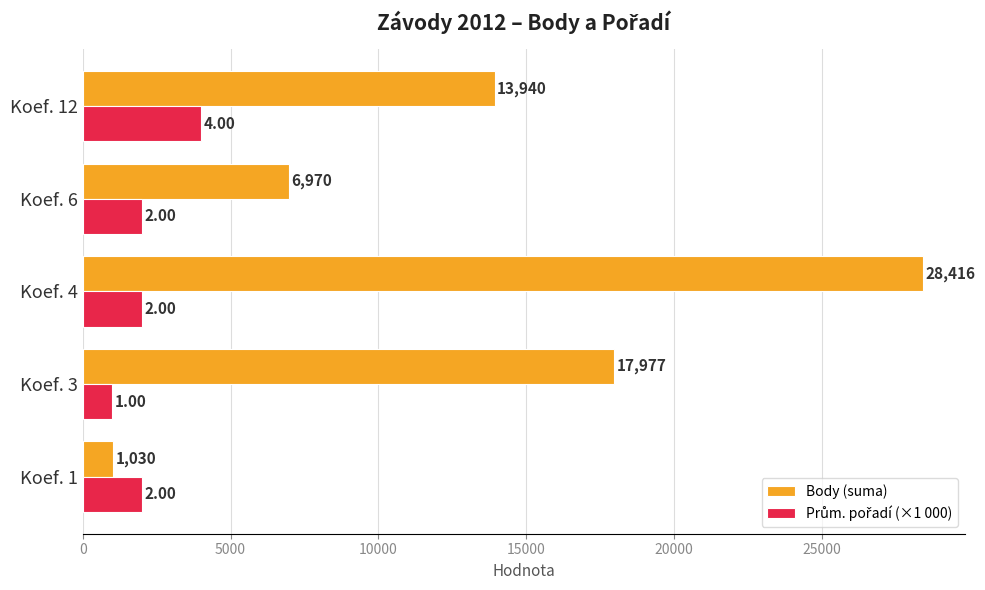

At which category is the sum across all series the highest?

Koef. 4